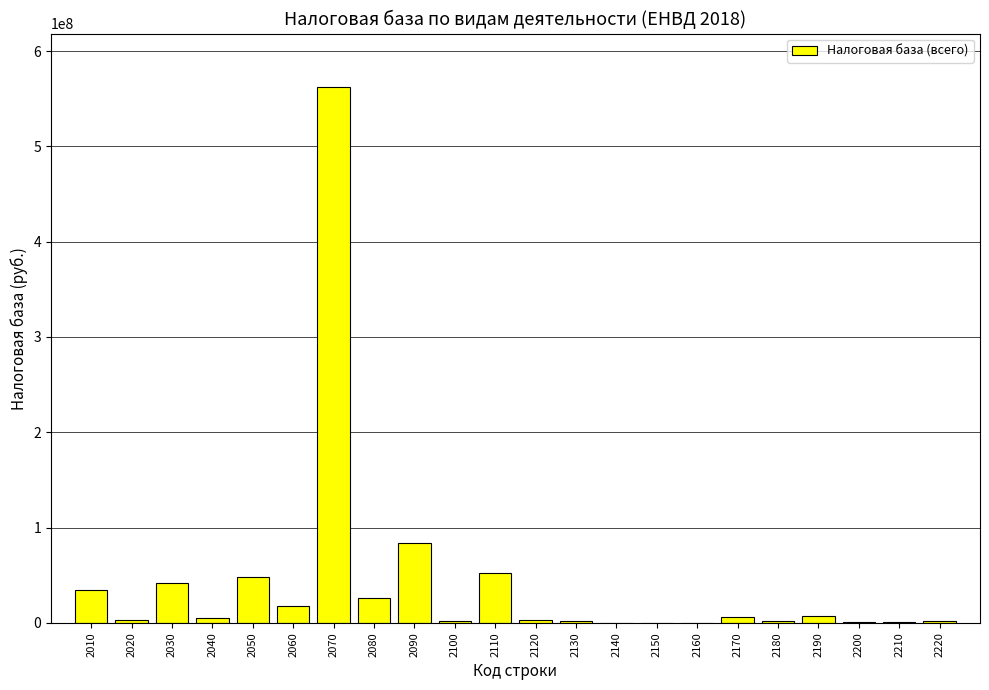

Is it true that the value at 2160 is 205675?

True